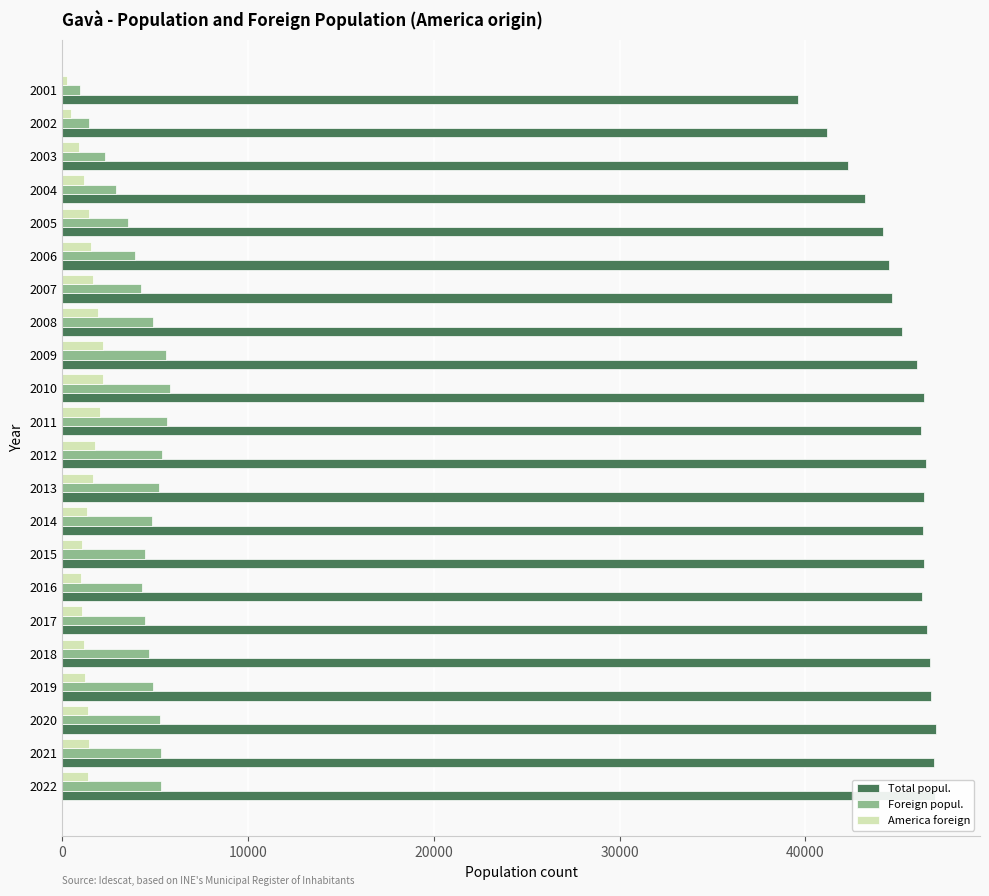

True or false: Foreign popul. has a value of 5556 at 2009.

True